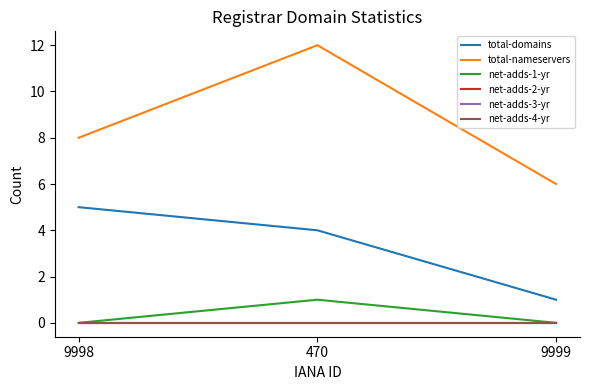

Reading right to left, list all the values displayed in this chart.

total-domains: 1	4	5
total-nameservers: 6	12	8
net-adds-1-yr: 0	1	0
net-adds-2-yr: 0	0	0
net-adds-3-yr: 0	0	0
net-adds-4-yr: 0	0	0